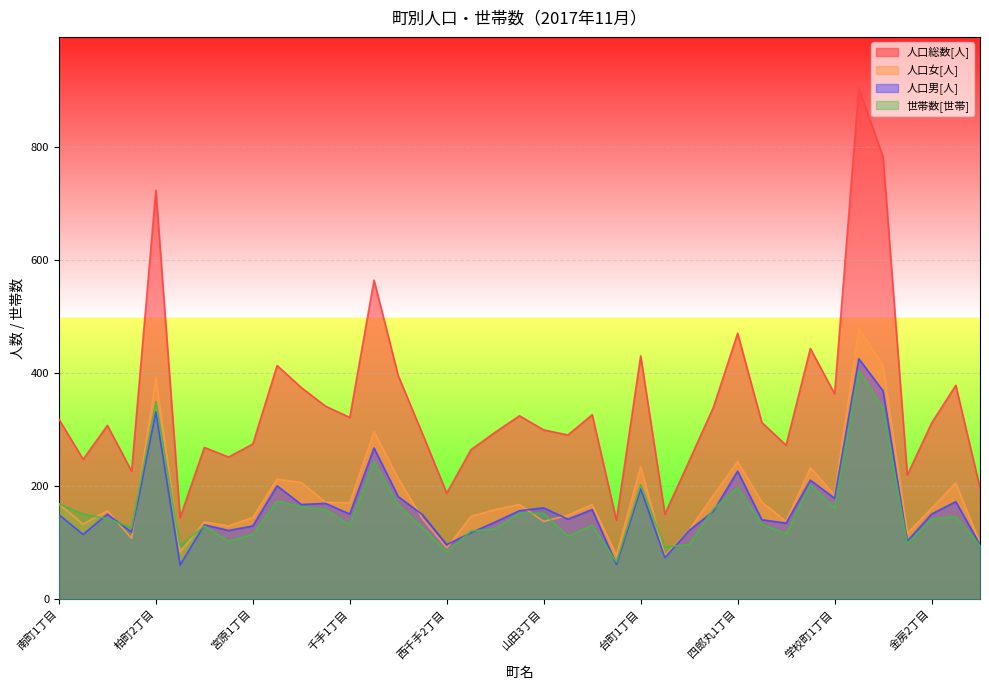

Rank the categories by 人口総数[人] value from lowest to highest.

草生津3丁目, 千歳1丁目, 台町2丁目, 西千手2丁目, 土合1丁目, 金房1丁目, 柏町1丁目, 弓町1丁目, 南町2丁目, 千歳3丁目, 西千手3丁目, 千歳2丁目, 四郎丸3丁目, 宮原1丁目, 草生津1丁目, 西千手1丁目, 山田1丁目, 山田3丁目, 南町3丁目, 金房2丁目, 四郎丸2丁目, 南町1丁目, 千手1丁目, 山田2丁目, 草生津2丁目, 弓町2丁目, 幸町1丁目, 学校町1丁目, 宮原3丁目, 金房3丁目, 千手3丁目, 宮原2丁目, 台町1丁目, 四郎丸4丁目, 四郎丸1丁目, 千手2丁目, 柏町2丁目, 学校町3丁目, 学校町2丁目